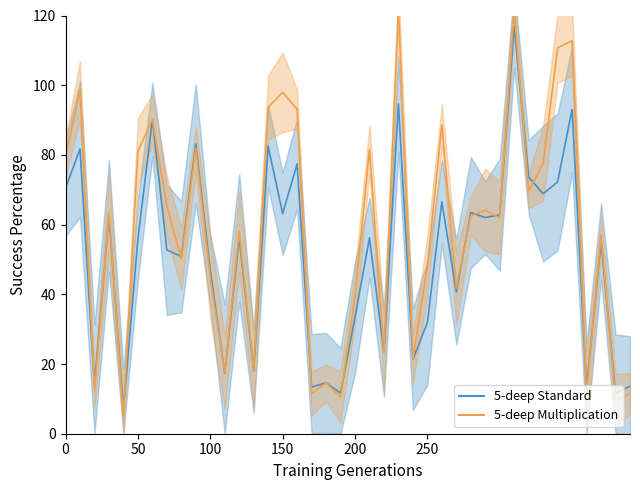

How many distinct data groups are displayed?

2